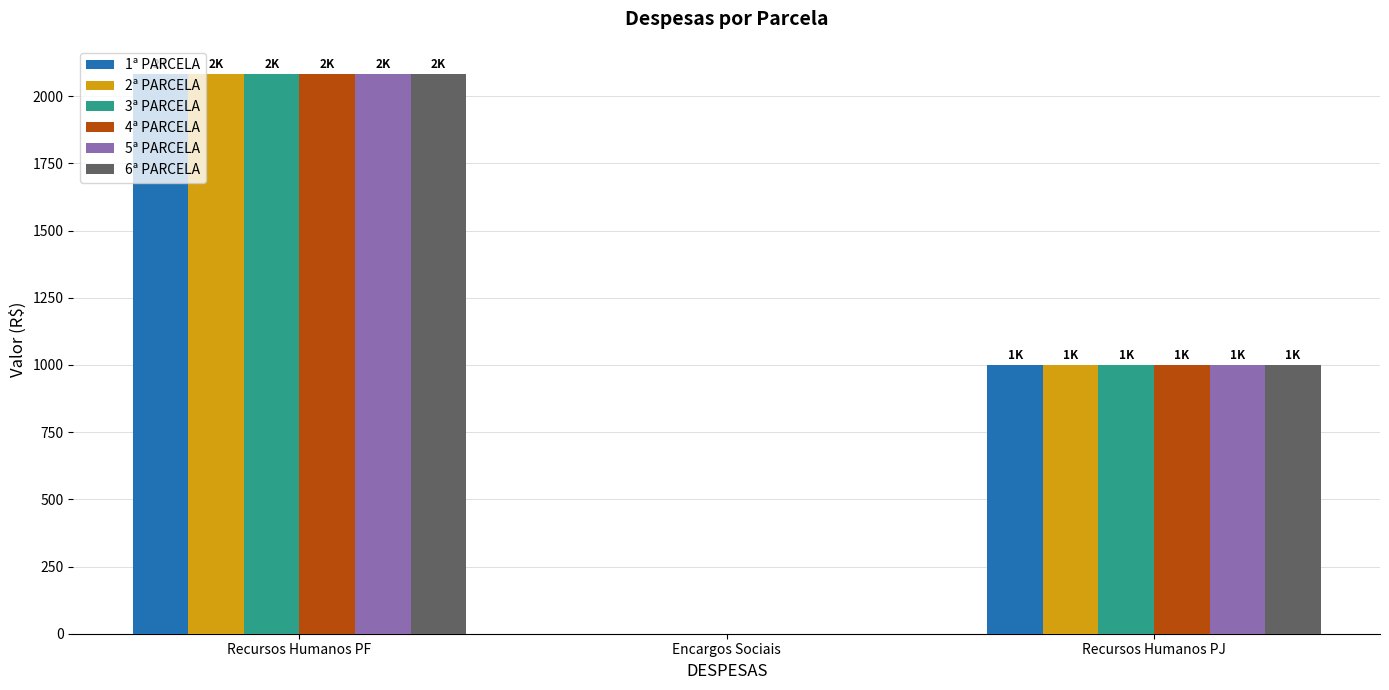

What are all the series names shown in the legend?

1ª PARCELA, 2ª PARCELA, 3ª PARCELA, 4ª PARCELA, 5ª PARCELA, 6ª PARCELA